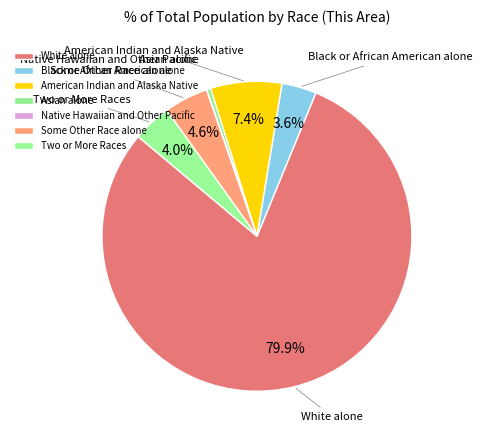

To the nearest percent, what portion does Some Other Race alone represent?

5%